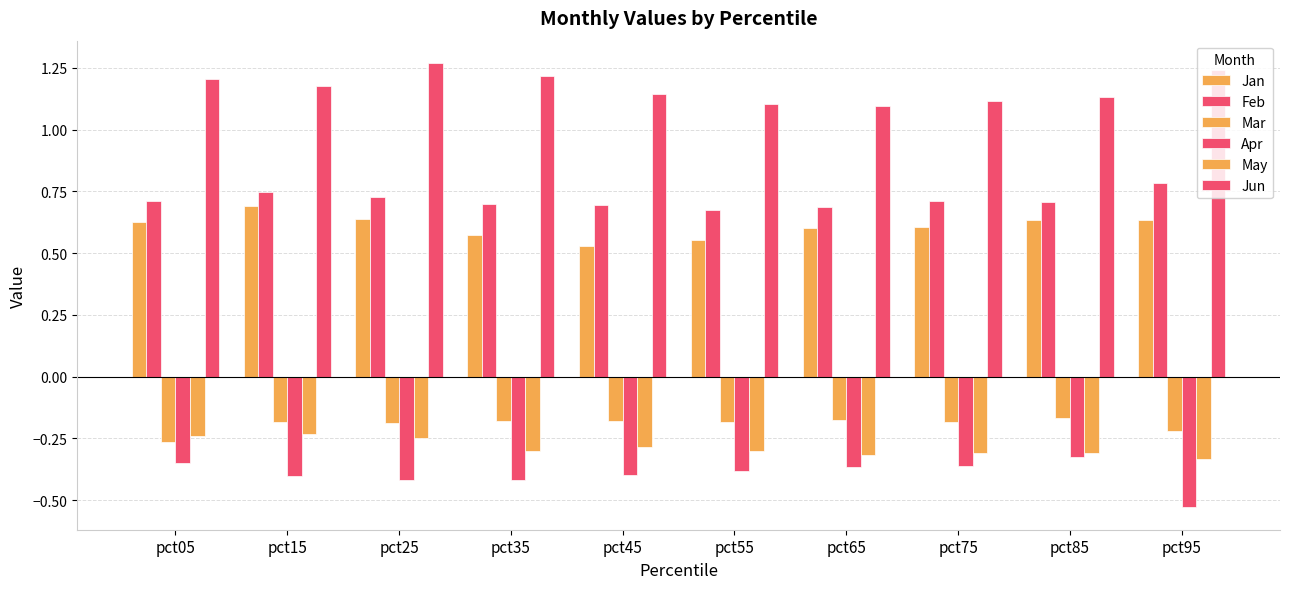

How many categories are shown in the chart?

10